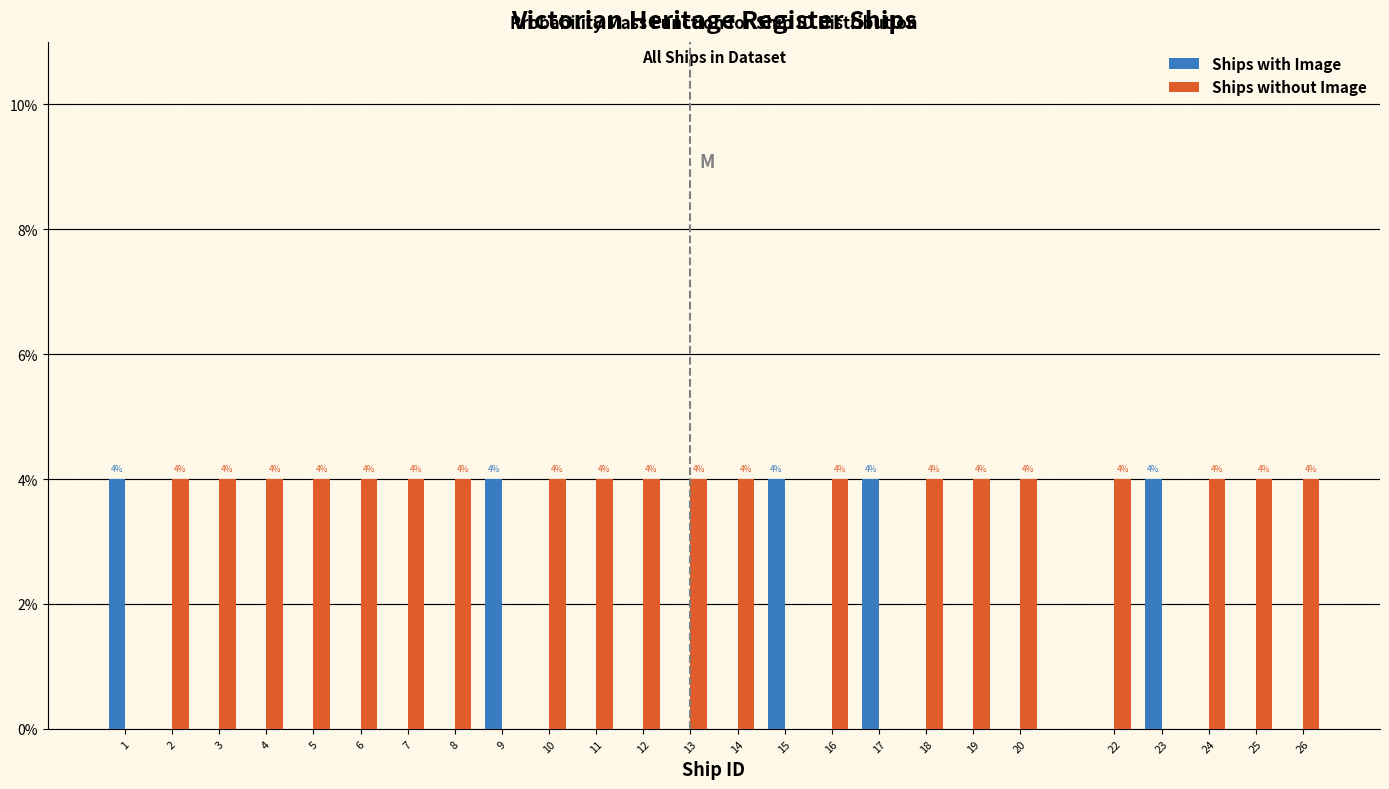

What are all the series names shown in the legend?

Ships with Image, Ships without Image